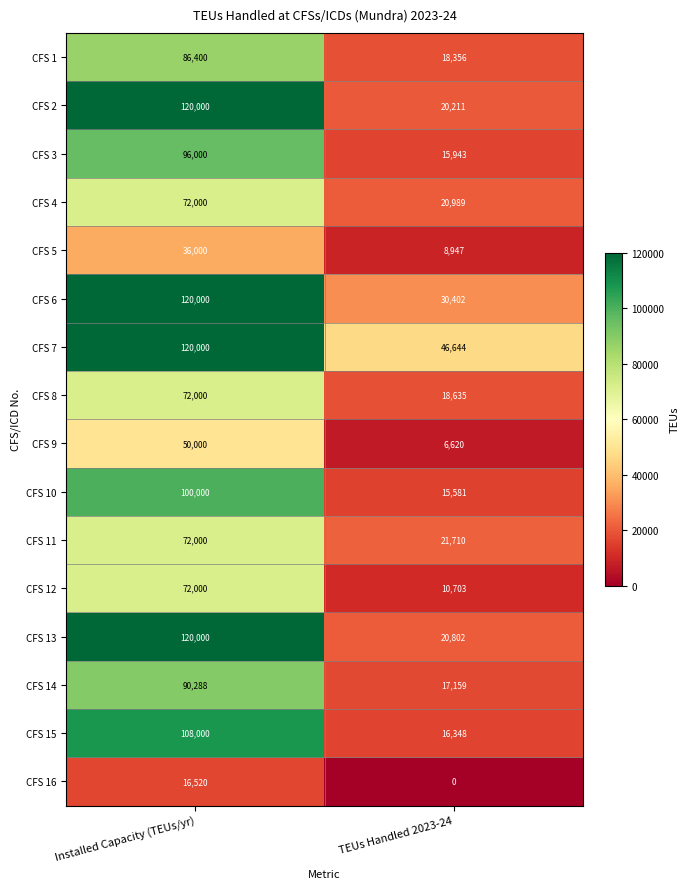

True or false: CFS 10 has a value of 15581 at TEUs Handled 2023-24.

True